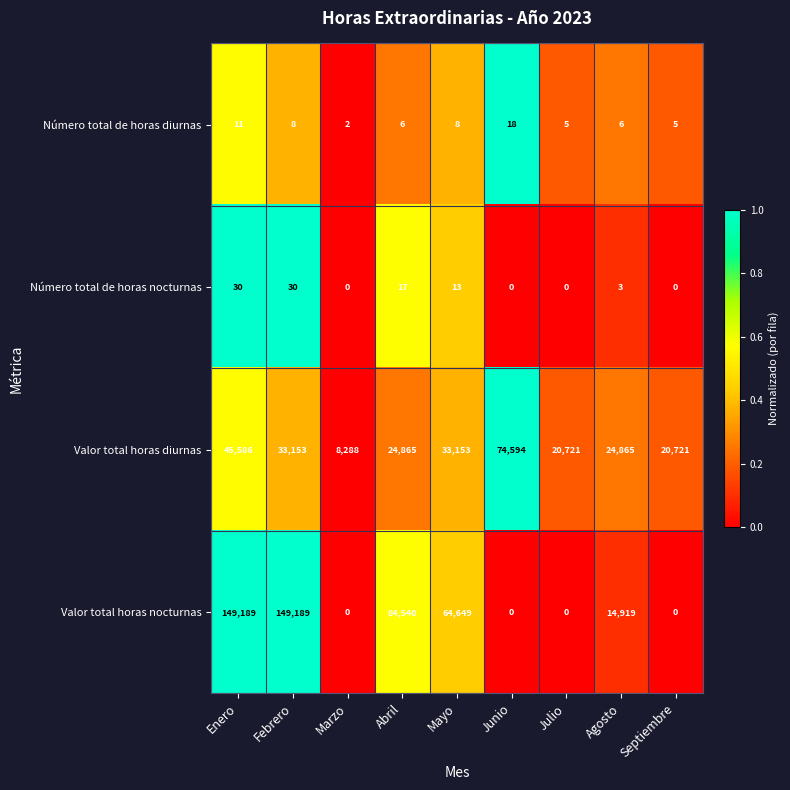

The Valor total horas nocturnas series shows 92050 at Marzo. True or false?

False